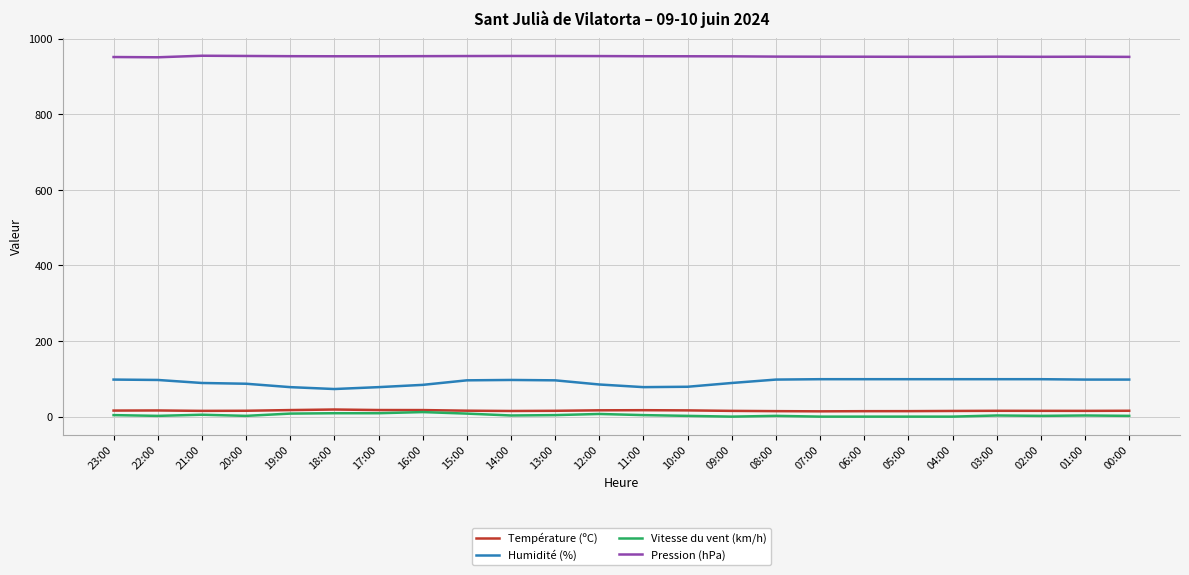

What is the greatest value displayed?

954.7